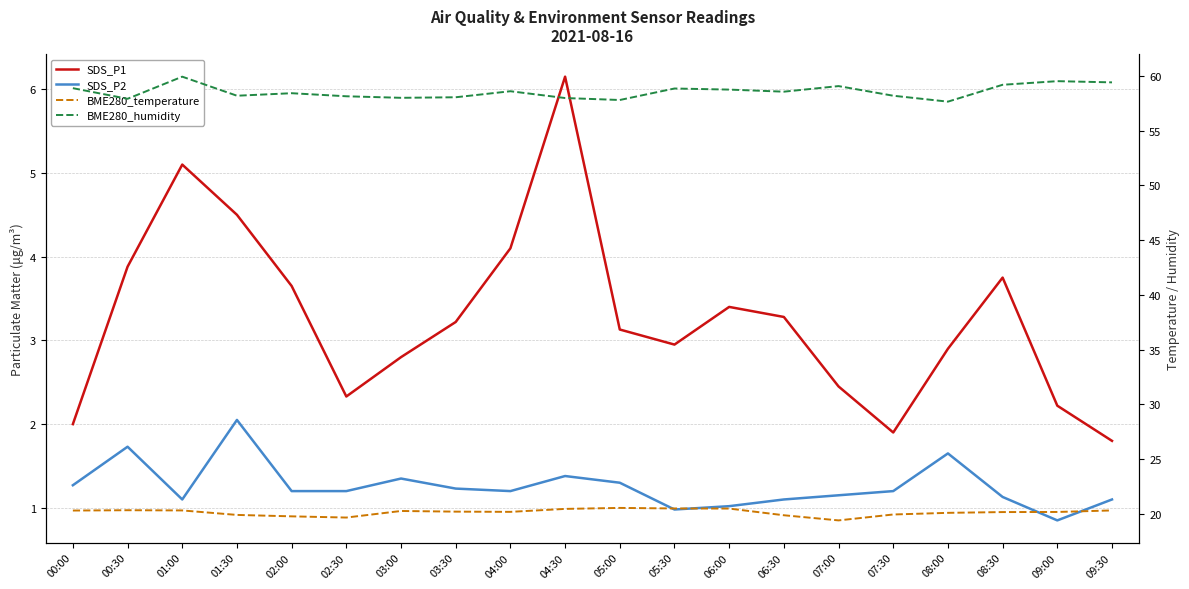

What is the value of the SDS_P2 point at the 4th from the left?

2.0